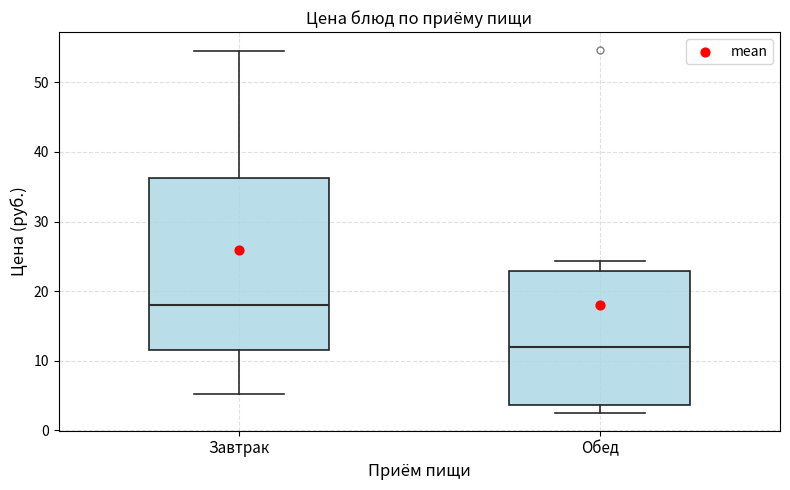

Comparing the boxes themselves (not the whiskers), which one is the tallest?

Завтрак